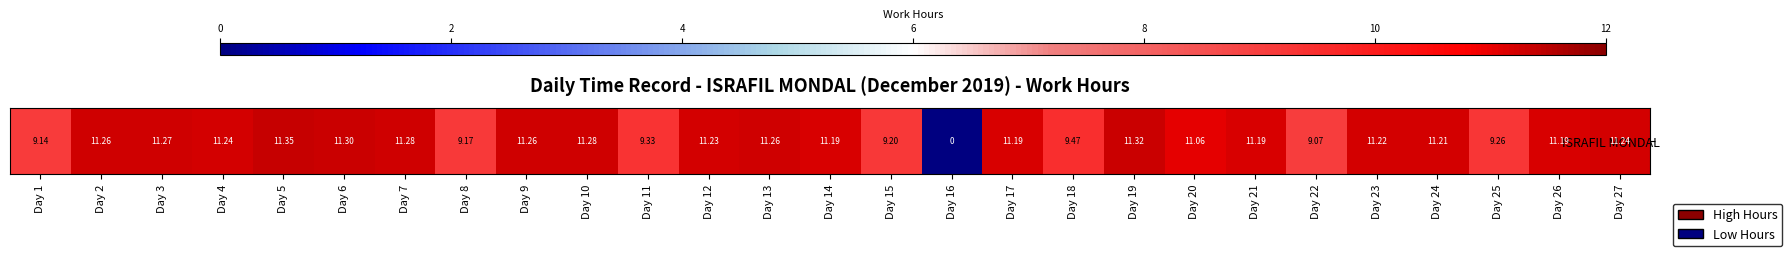

What is the sum of all values?

278.2